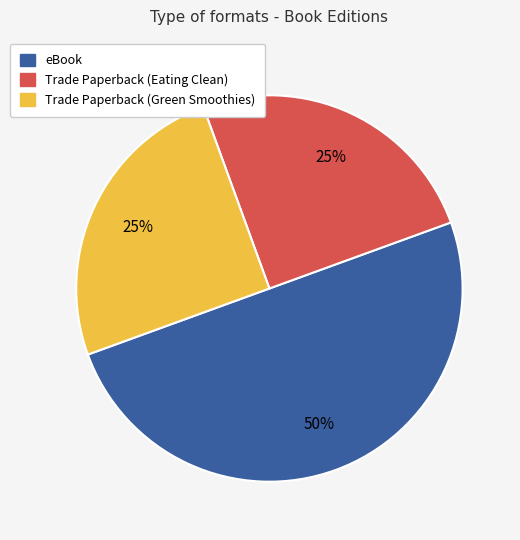

To the nearest percent, what is the difference between the largest and smallest slice percentages?

25%